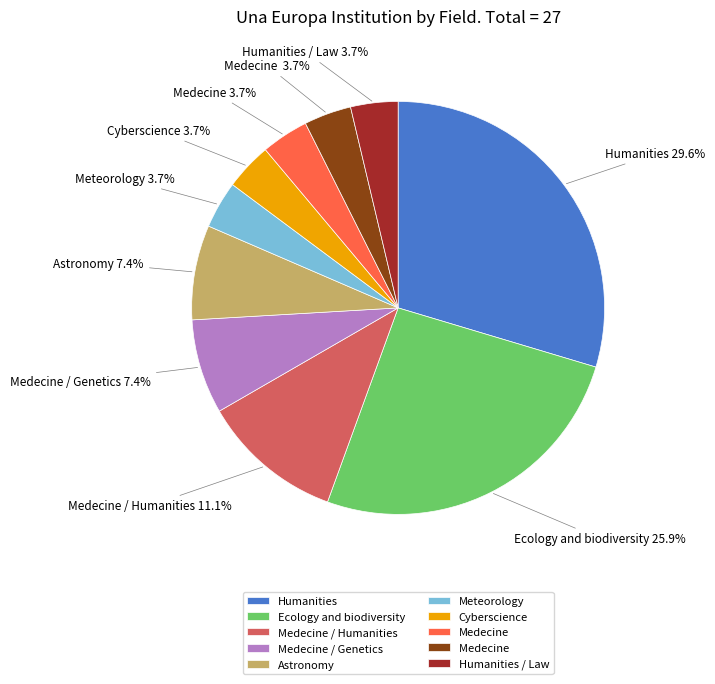

Is there any slice that represents more than half of the pie?

No